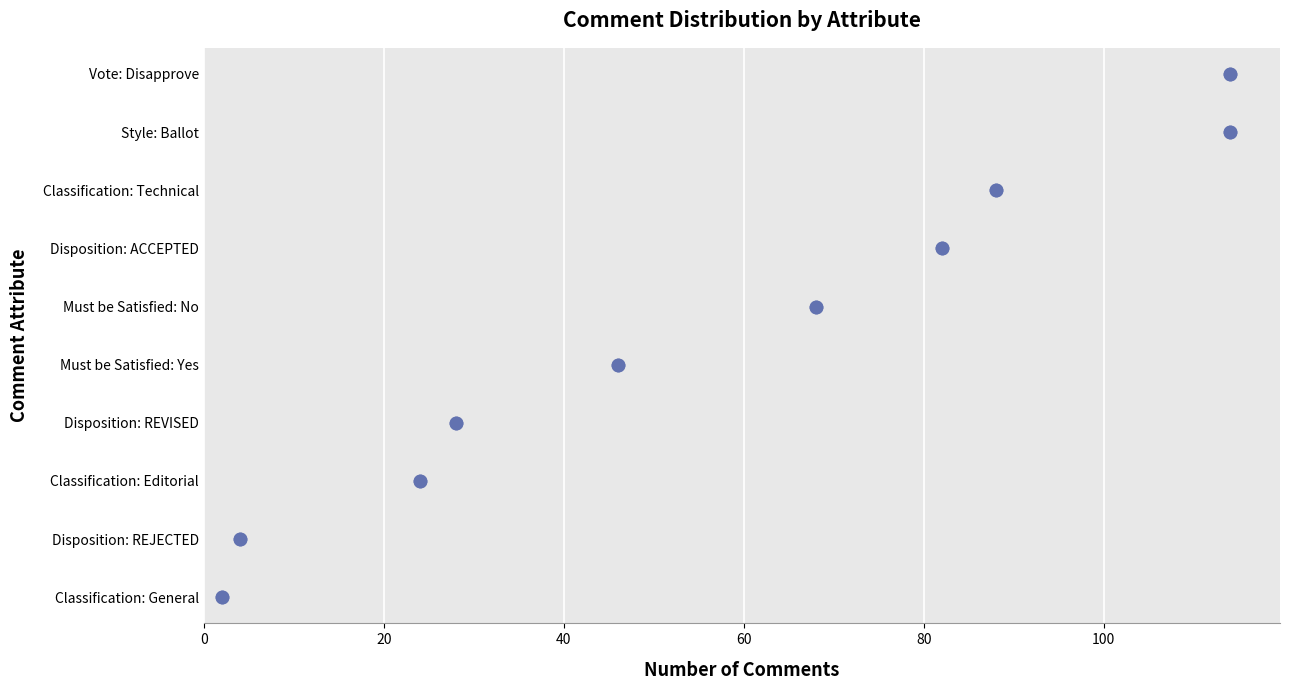

Which has a higher value, 60 or 100?

100